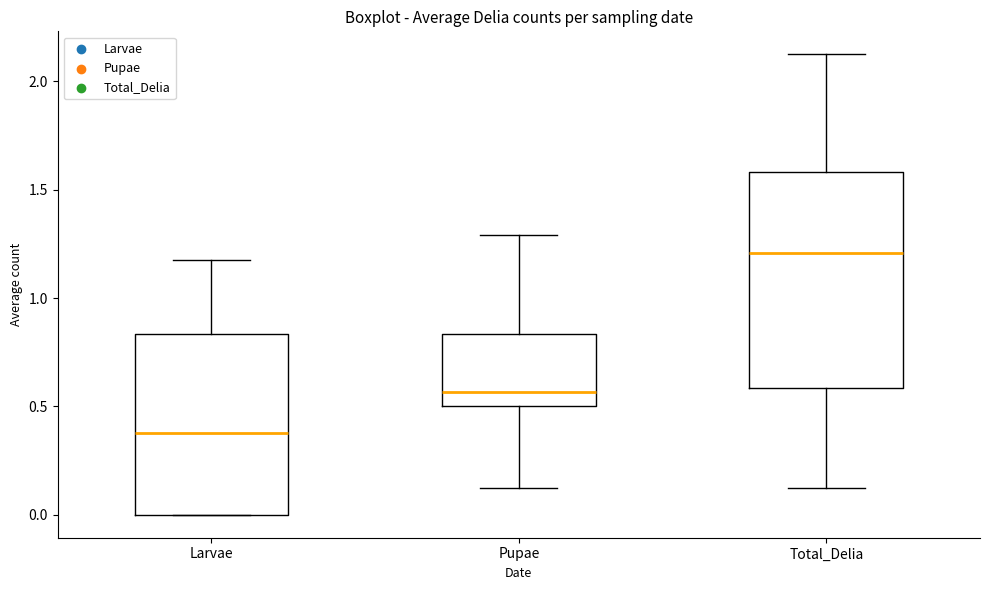

Reading left to right, transcribe this box plot: for each box, give where its median line is, the range the box spans, and where its two whiskers end, as read against the y-axis. The values are not printed on the chart, so give them approximately, as read against the axis.

Larvae: median 0.40, box 0.00 to 0.85, whiskers 0.00 to 1.15
Pupae: median 0.55, box 0.50 to 0.85, whiskers 0.15 to 1.30
Total_Delia: median 1.20, box 0.60 to 1.60, whiskers 0.15 to 2.15